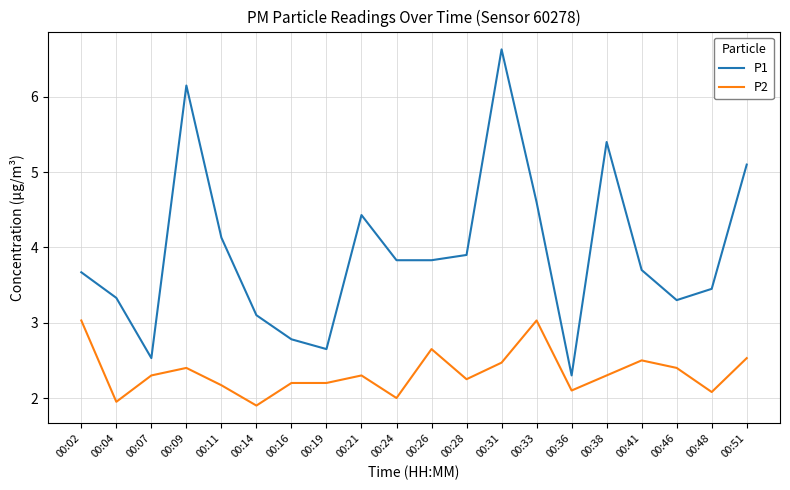

What is the sum of all P2 values?

46.8